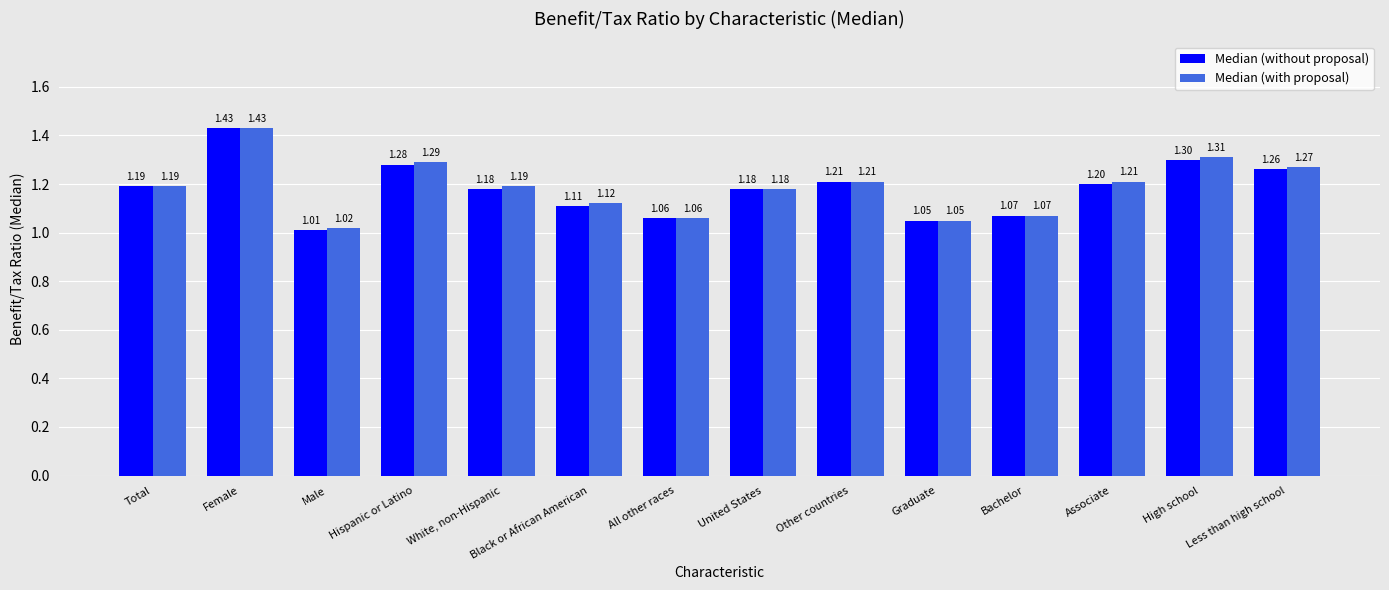

Which series has the largest total across all categories?

Median (with proposal)